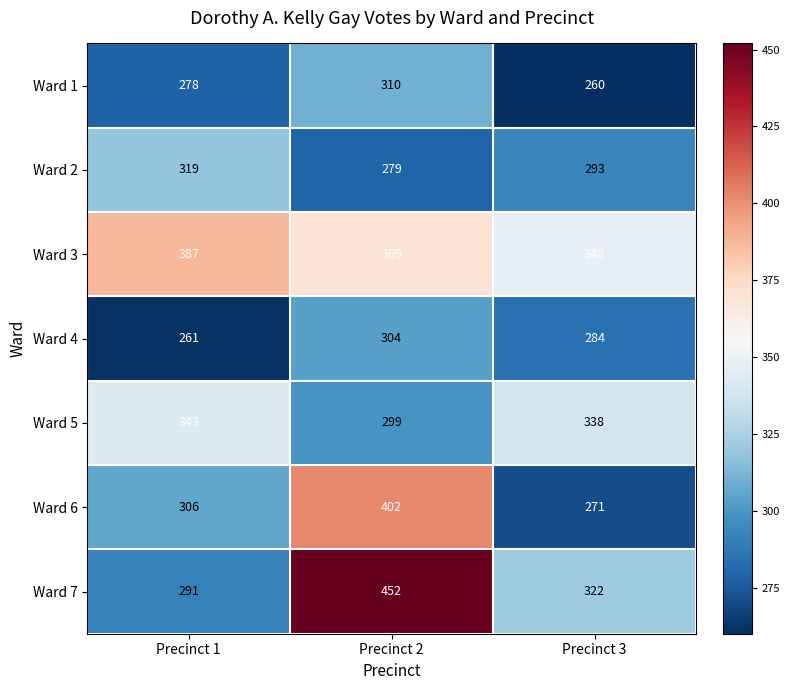

Which series has the largest total across all categories?

Ward 3